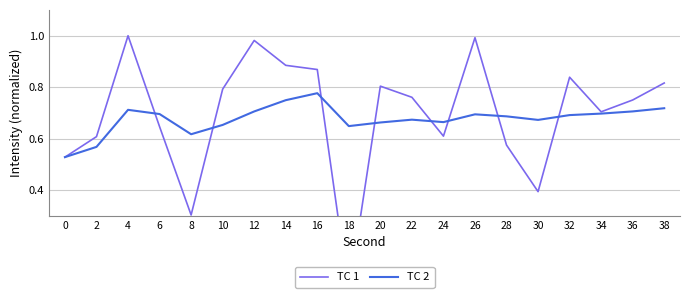

What is the sum of all TC 1 values?

13.9